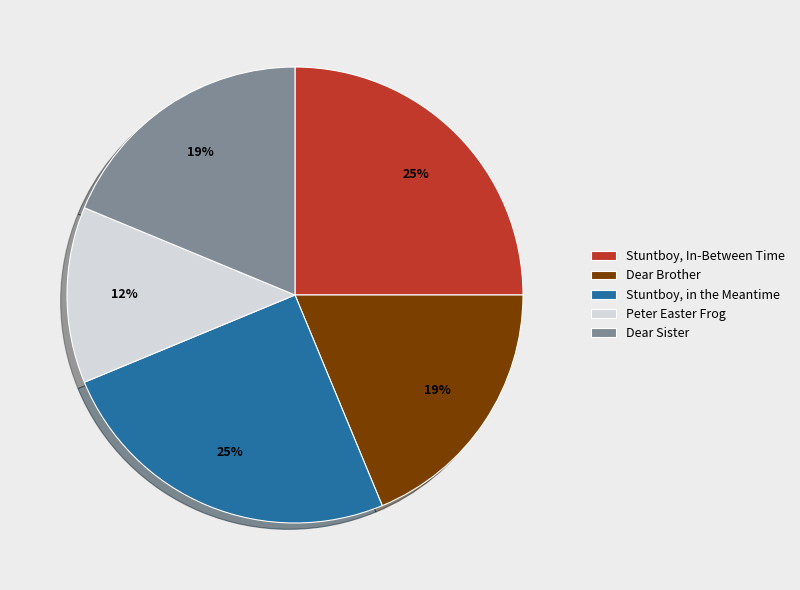

Does Stuntboy, In-Between Time account for over 50% of the chart?

No